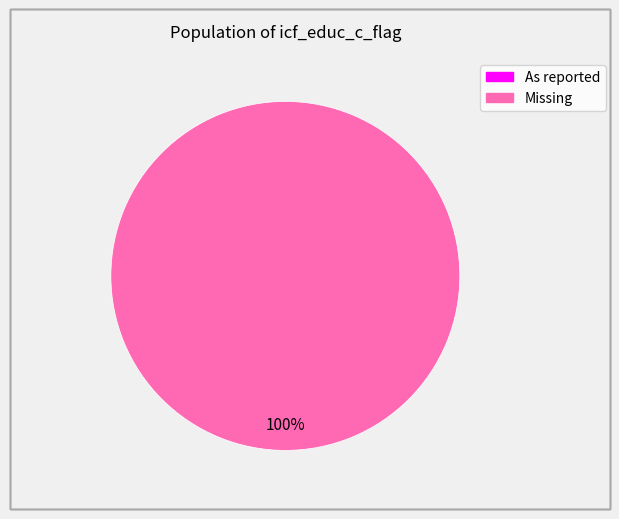

Does any single category account for the majority?

Yes